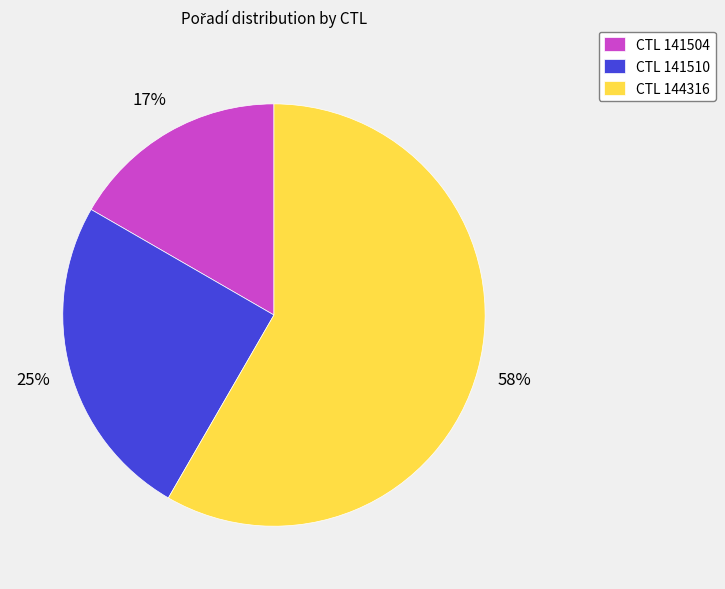

Which category accounts for the majority?

CTL 144316